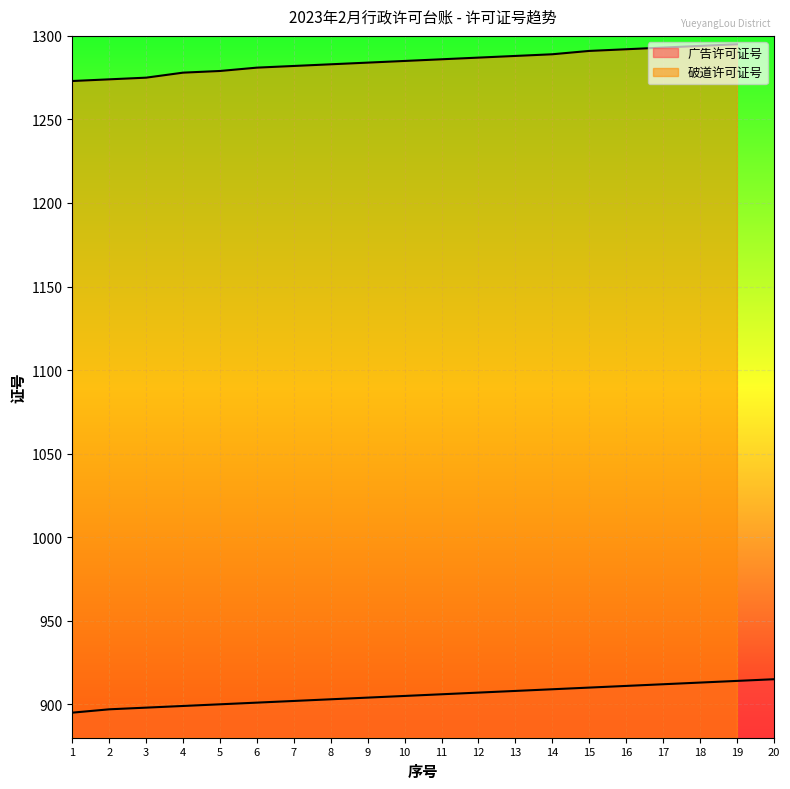

True or false: the data shows 902 at 7.

True